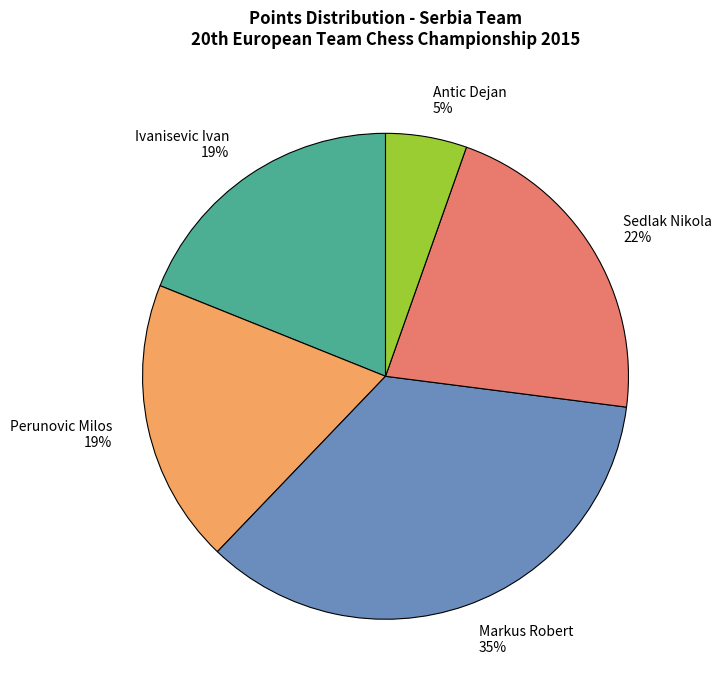

Which slice is the smallest?

Antic Dejan 5%